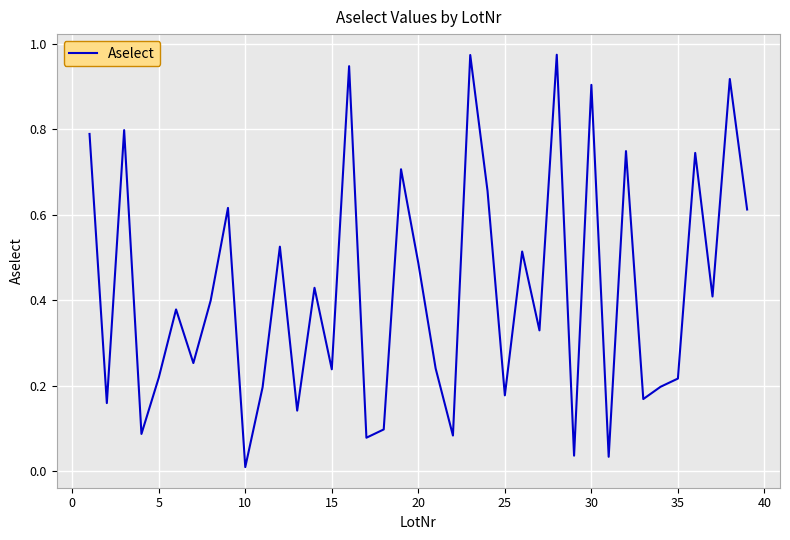

Count the number of categories in the chart.

39